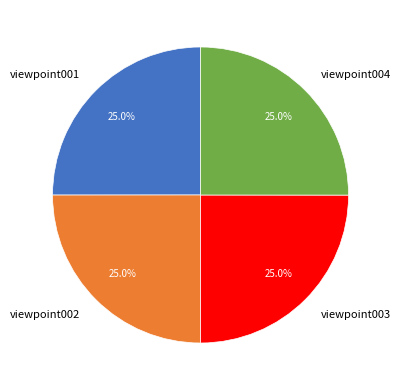

What is the ratio of the value at viewpoint002 to the value at viewpoint003?

1.0